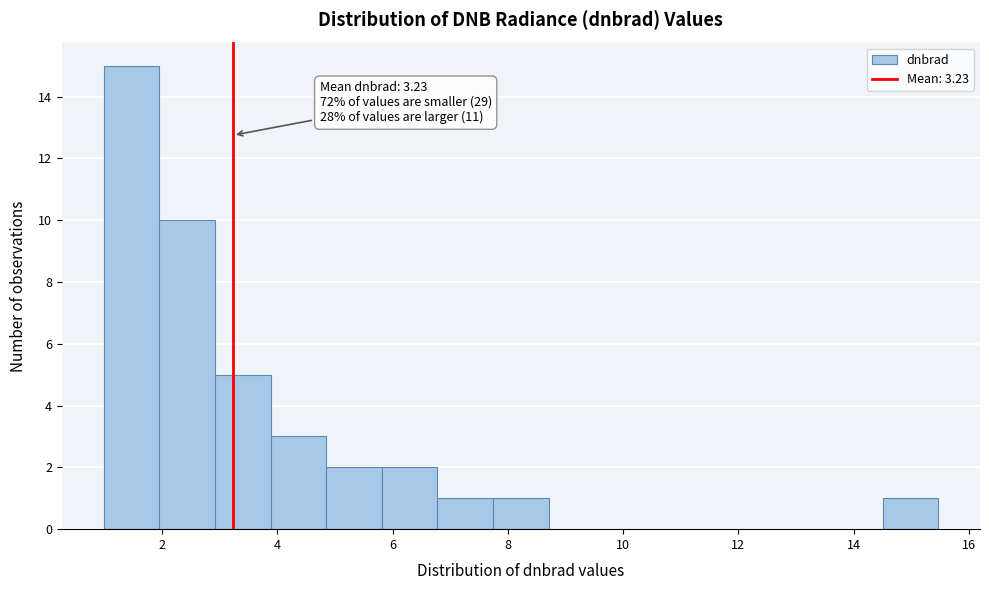

Over which range of the x-axis is the bar tallest?

1.0 to 2.0